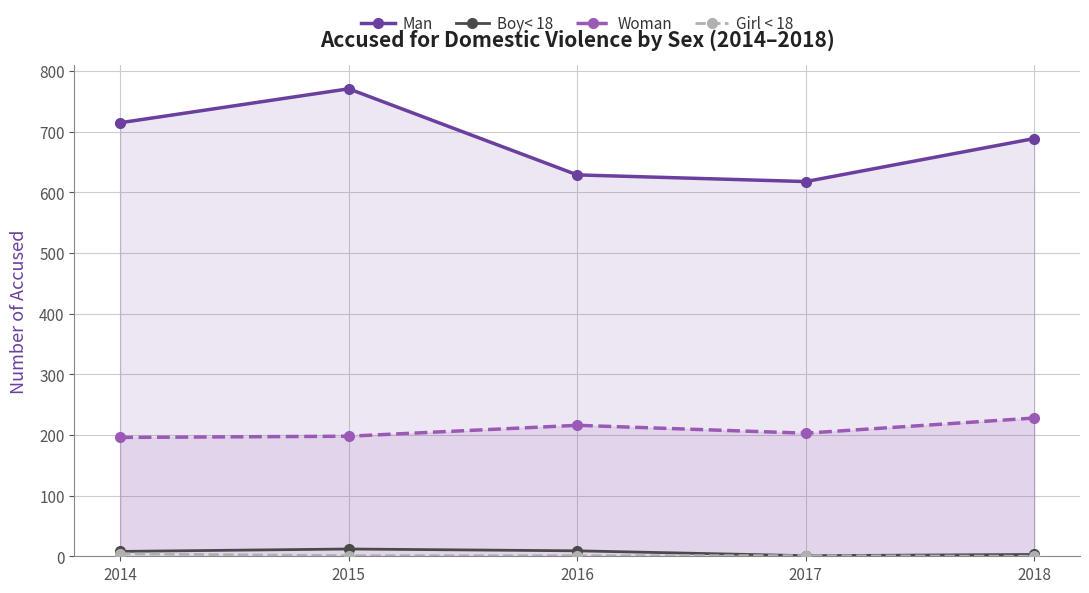

At which category is the sum across all series the highest?

2015